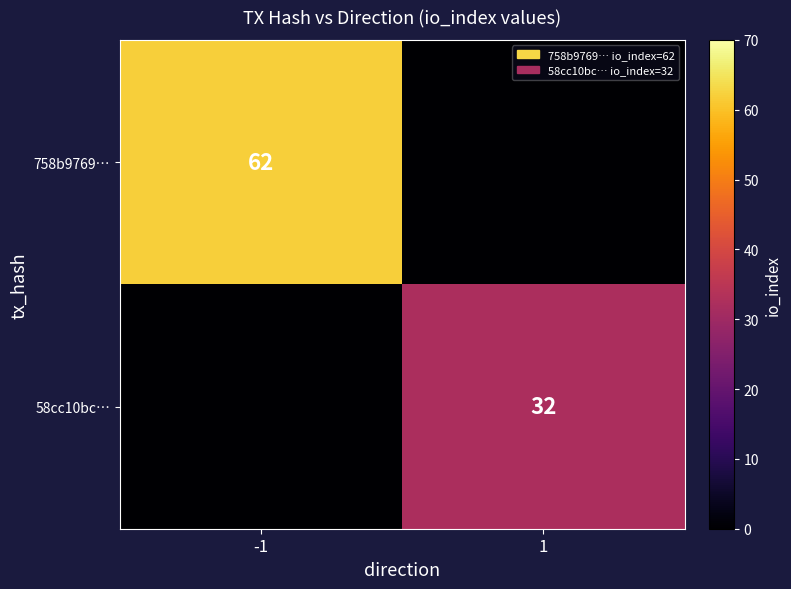

The value of 58cc10bc… at 1 is 32. True or false?

True